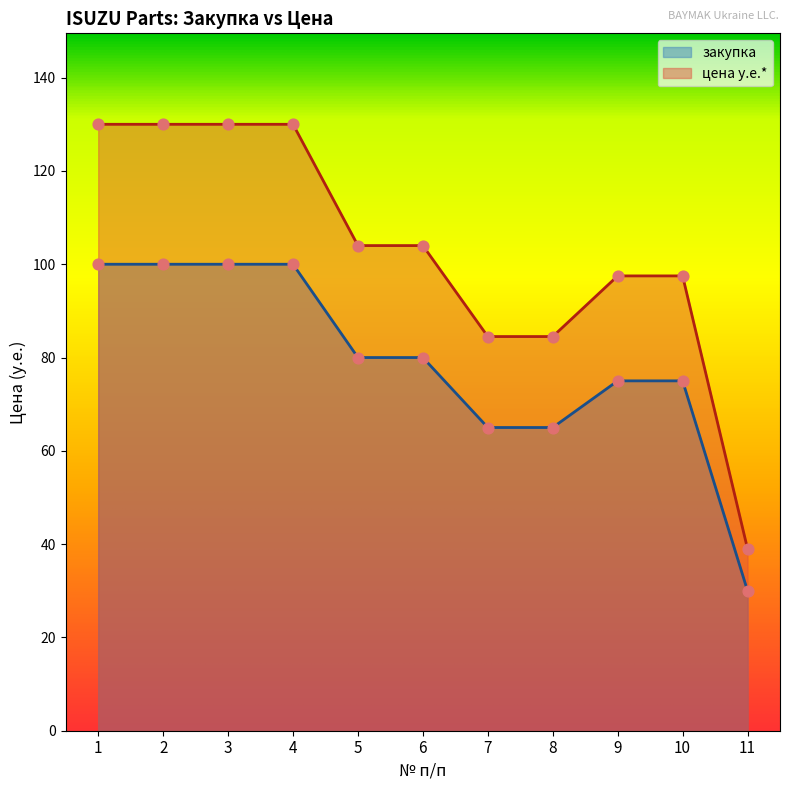

Which series reaches the maximum Y coordinate?

цена у.е.*